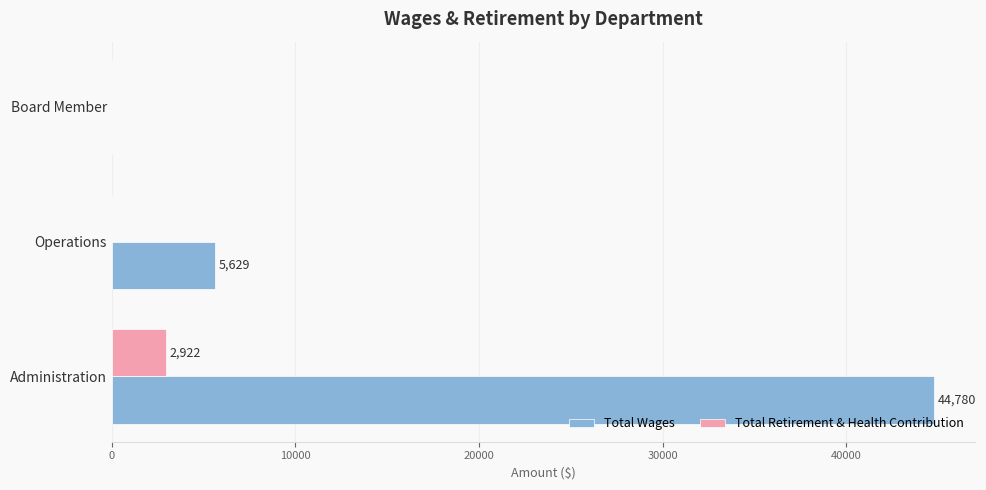

What is the maximum value for Total Retirement & Health Contribution?

2922